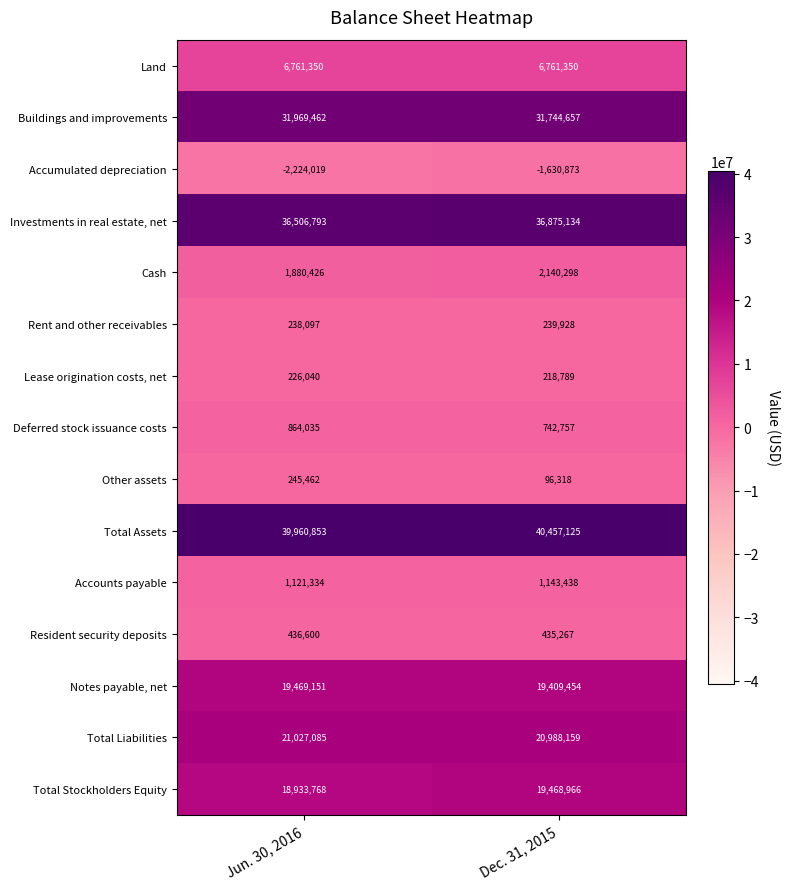

Read the Total Stockholders Equity value at Jun. 30, 2016, to the nearest 100.

18933800